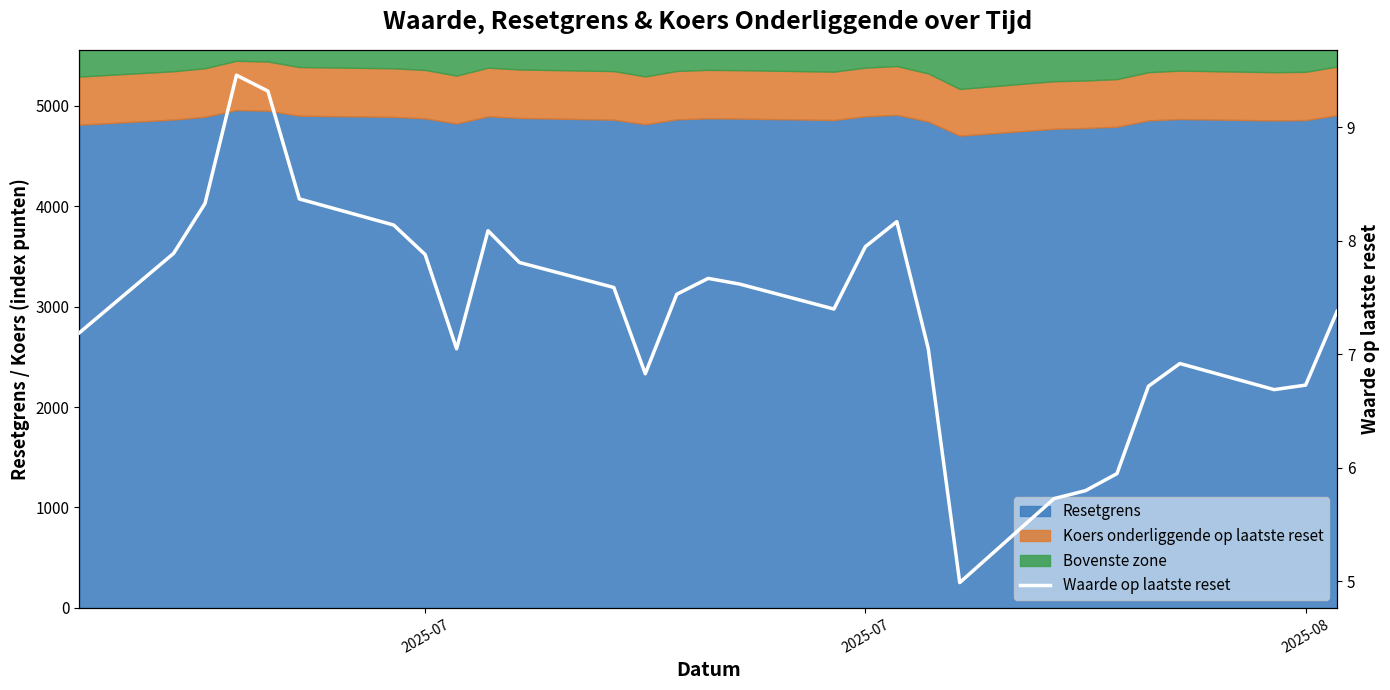

Reading right to left, extract all data points from this chart.

7.4	6.7	6.7	6.9	6.7	6.0	5.8	5.7	5.0	7.0	8.2	8.0	7.4	7.6	7.7	7.5	6.8	7.6	7.8	8.1	7.0	7.9	8.1	8.4	9.3	9.5	8.3	7.9	7.2